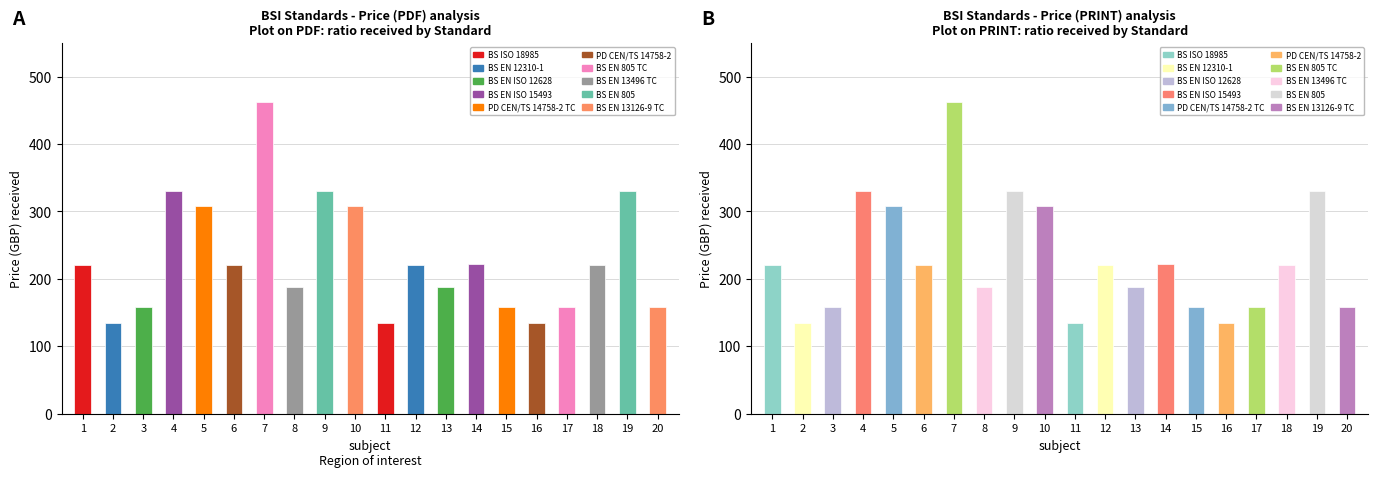

What position from the right is BS EN ISO 12628?

18